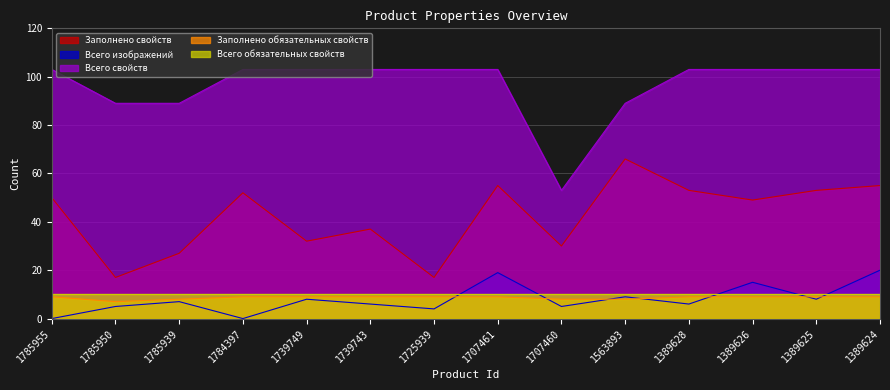

Where is Заполнено обязательных свойств nearest to the value 8?

1785939